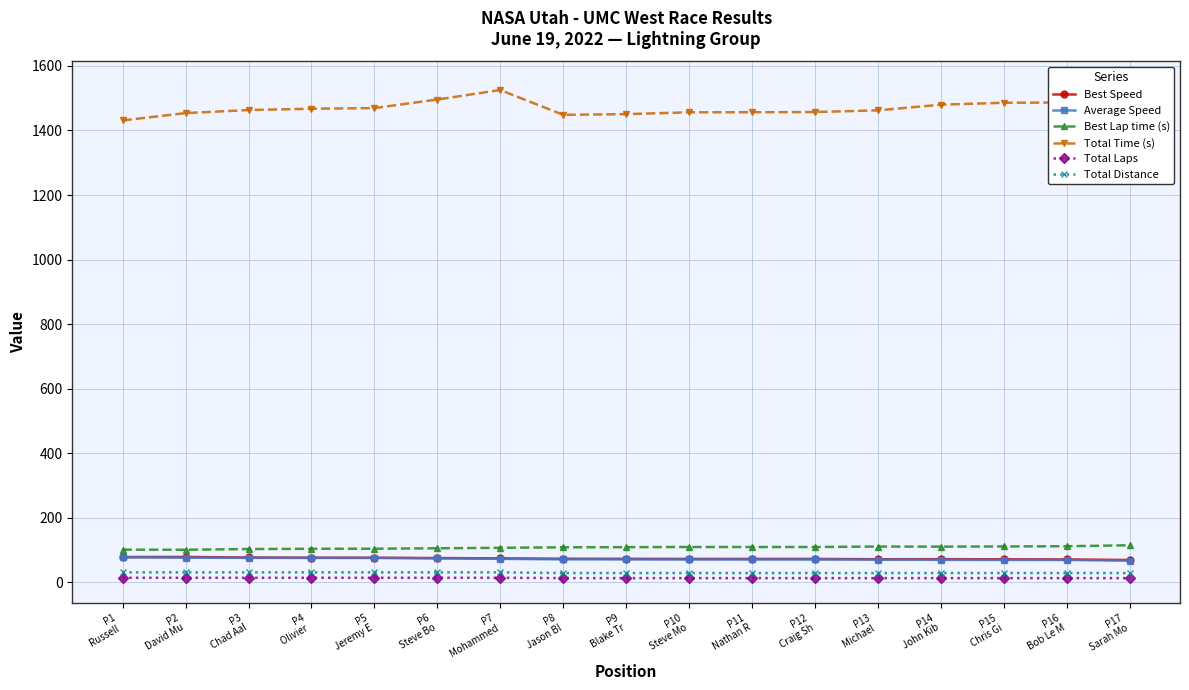

What is the lowest value of the Total Laps series?

13.0